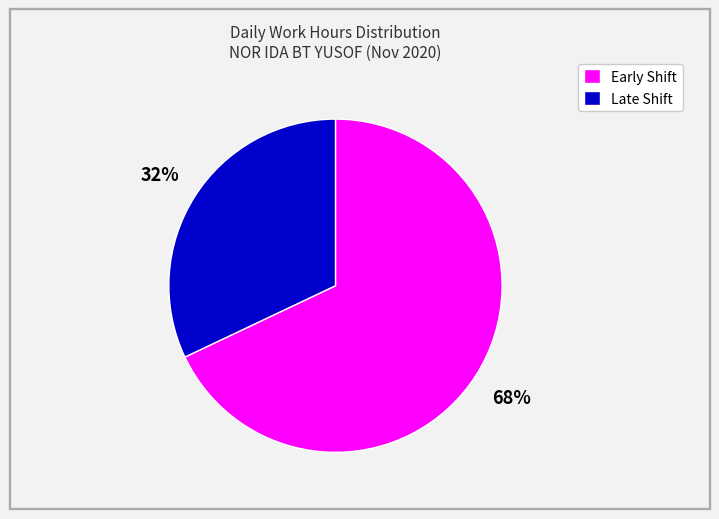

Is there any slice that represents more than half of the pie?

Yes